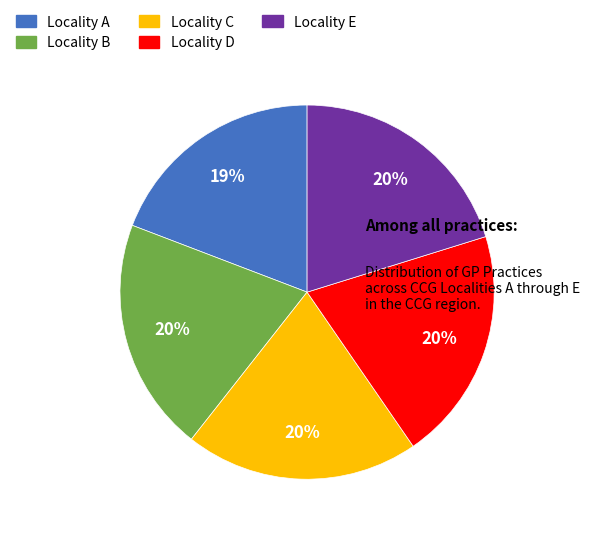

What is the smallest slice in the pie chart?

Locality A